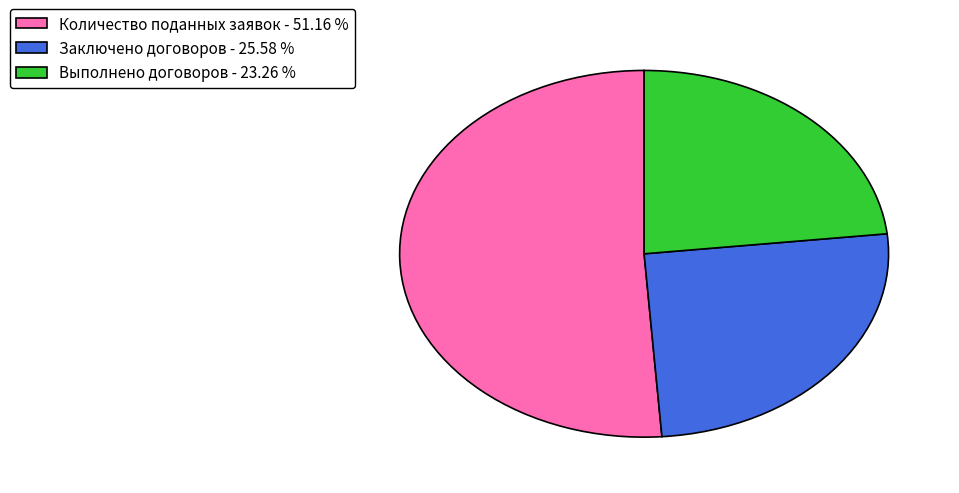

Which has a higher value, Заключено договоров - 25.58 % or Количество поданных заявок - 51.16 %?

Количество поданных заявок - 51.16 %